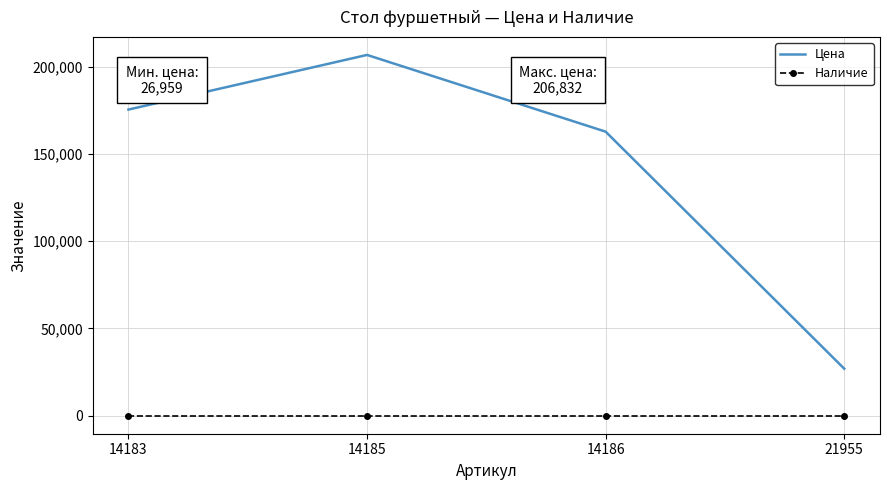

What is the sum of the Цена values at 21955 and 14185?

233791